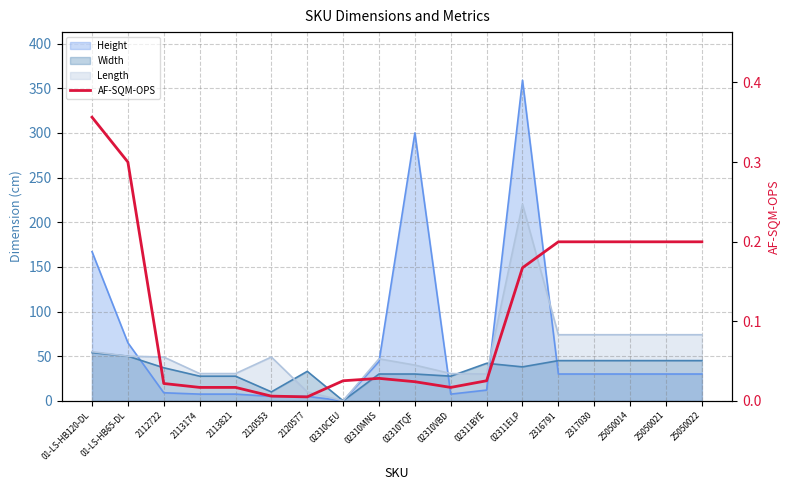

Which has a higher value, 25050014 or 2120577?

25050014